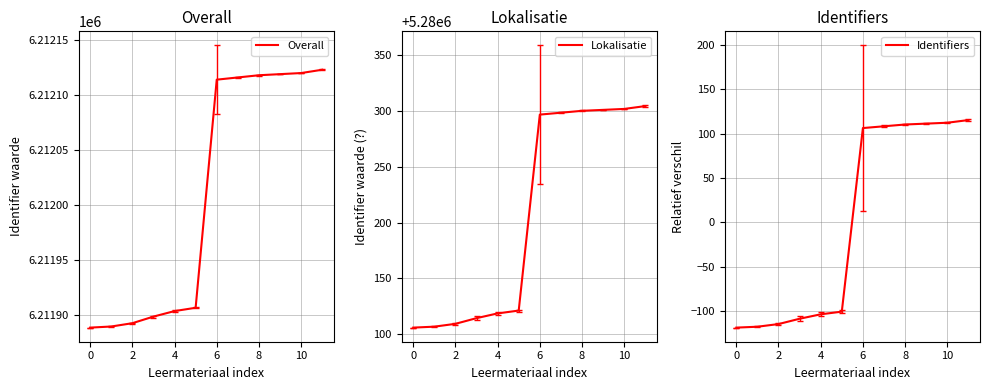

What is the total value across all series at 8?

11491918.7